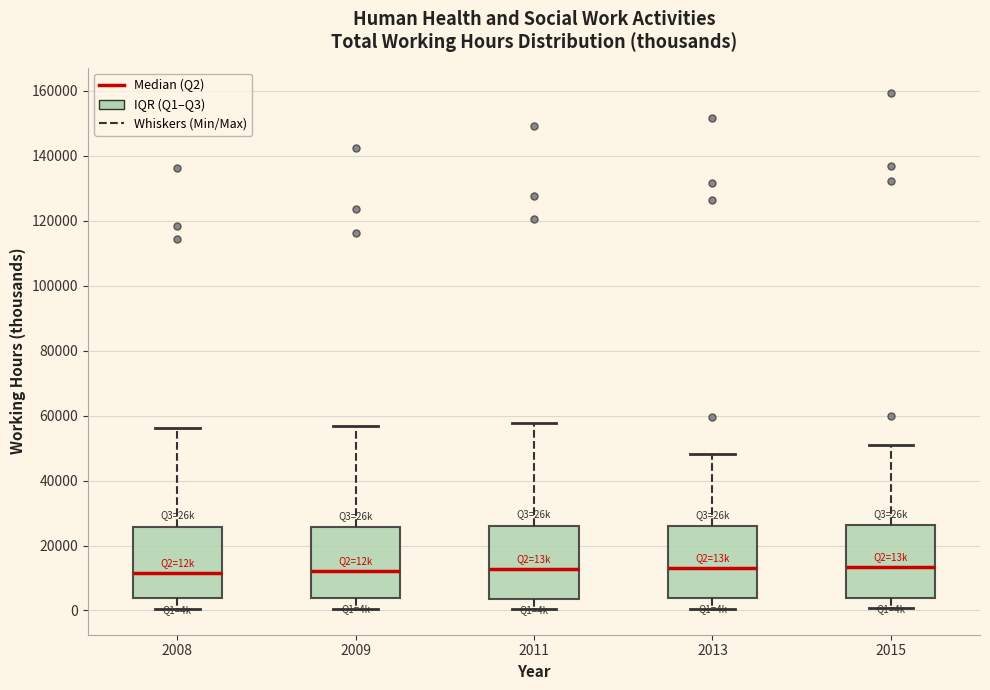

Reading left to right, transcribe this box plot: for each box, give where its median line is, the range the box spans, and where its two whiskers end, as read against the y-axis. The values are not printed on the chart, so give them approximately, as read against the axis.

2008: median 12000, box 4000 to 26000, whiskers 0 to 56000
2009: median 12000, box 4000 to 26000, whiskers 0 to 56000
2011: median 12000, box 4000 to 26000, whiskers 0 to 58000
2013: median 14000, box 4000 to 26000, whiskers 0 to 48000
2015: median 14000, box 4000 to 26000, whiskers 0 to 50000